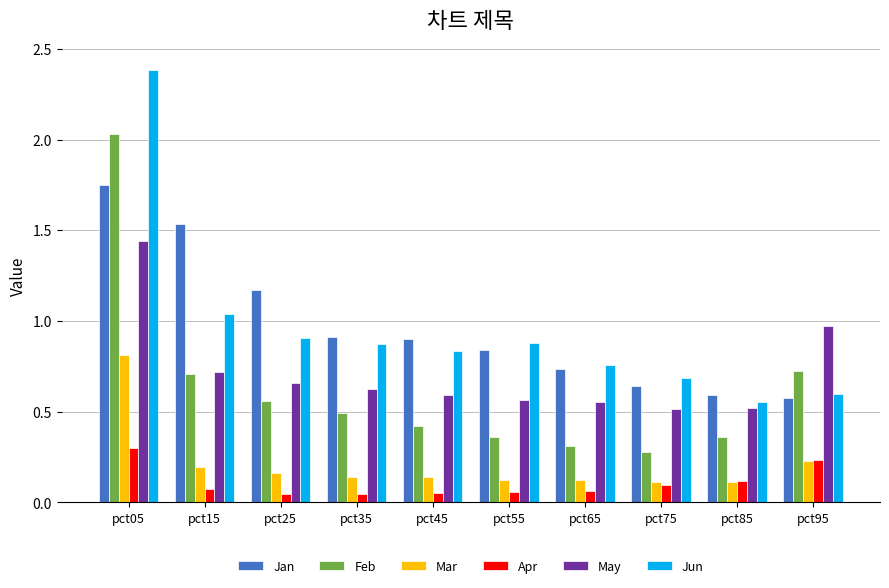

Which series has the widest spread of values?

Jun